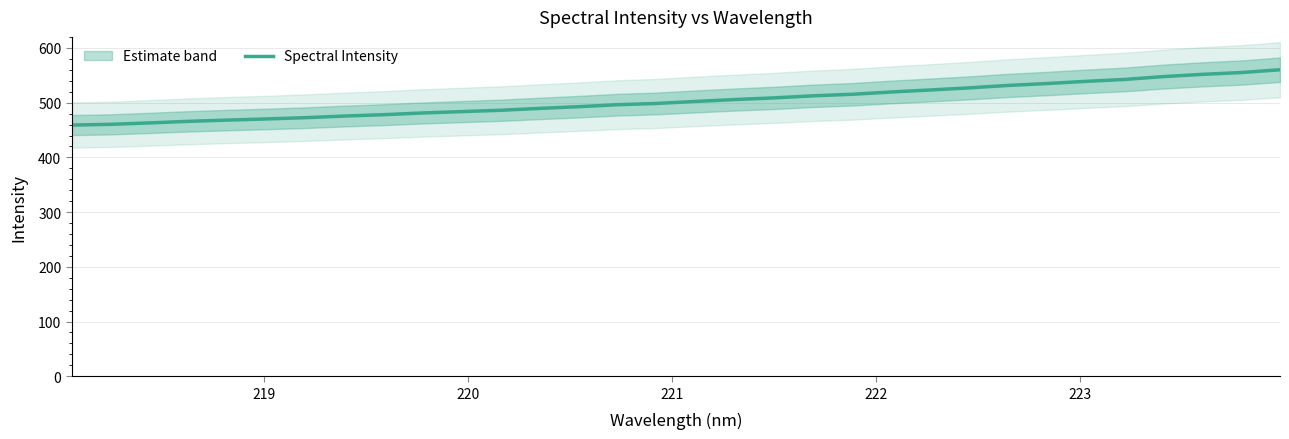

How many lines are shown in the chart?

1